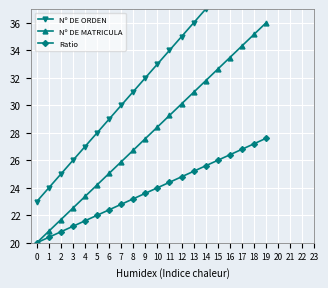

Reading right to left, extract all data points from this chart.

Nº DE ORDEN: 19=42.0	18=41.0	17=40.0	16=39.0	15=38.0	14=37.0	13=36.0	12=35.0	11=34.0	10=33.0	9=32.0	8=31.0	7=30.0	6=29.0	5=28.0	4=27.0	3=26.0	2=25.0	1=24.0	0=23.0
Nº DE MATRICULA: 19=36.0	18=35.2	17=34.3	16=33.5	15=32.6	14=31.8	13=30.9	12=30.1	11=29.3	10=28.4	9=27.6	8=26.7	7=25.9	6=25.1	5=24.2	4=23.4	3=22.5	2=21.7	1=20.8	0=20.0
Ratio: 19=27.6	18=27.2	17=26.8	16=26.4	15=26.0	14=25.6	13=25.2	12=24.8	11=24.4	10=24.0	9=23.6	8=23.2	7=22.8	6=22.4	5=22.0	4=21.6	3=21.2	2=20.8	1=20.4	0=20.0